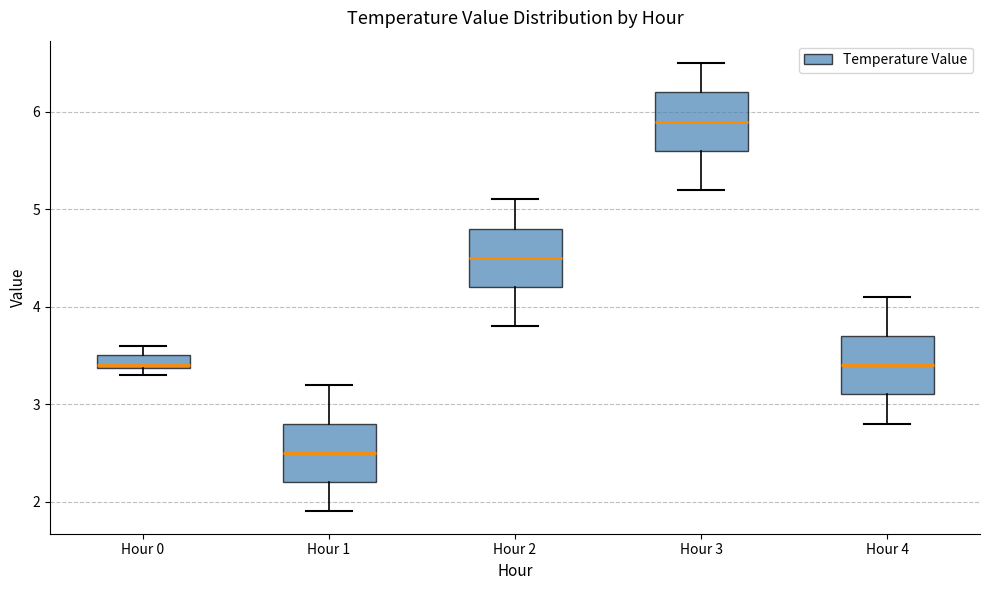

Where is the lower edge of the box for Hour 3 on the y-axis? The values are not printed on the chart, so give them approximately, as read against the axis.

5.6